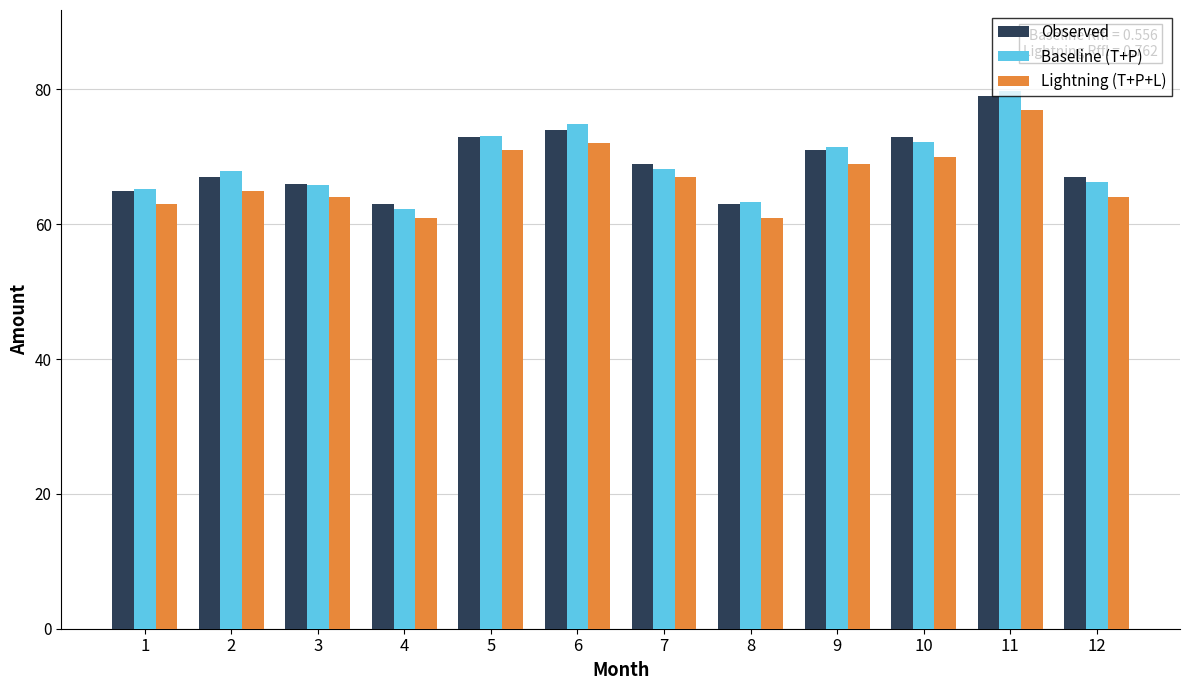

What is the difference between the highest and lowest values at 2?

2.9